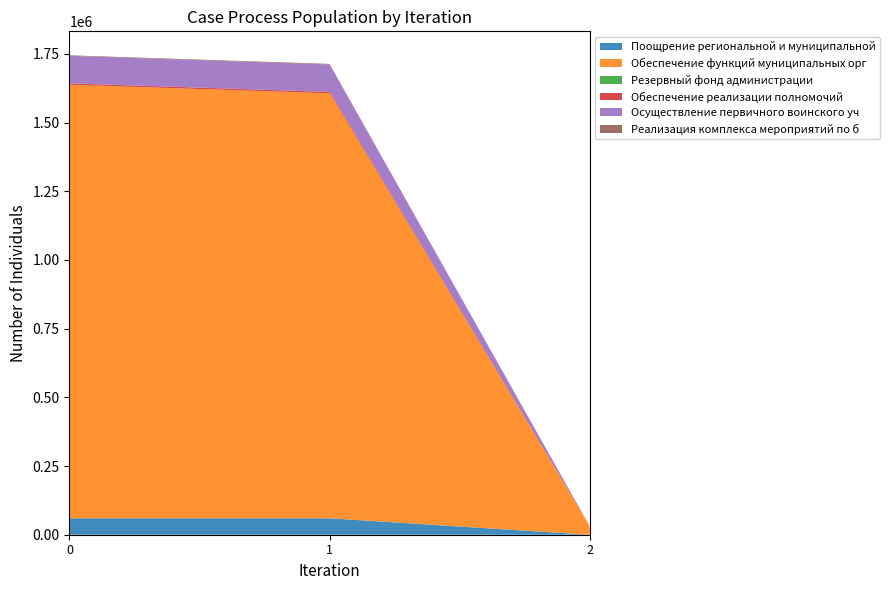

Reading left to right, list all the values displayed in this chart.

Поощрение региональной и муниципальной: 59800.0	59800.0	0.0
Обеспечение функций муниципальных орг: 1577675.0	1546977.2	30697.8
Резервный фонд администрации: 500.0	0.0	500.0
Обеспечение реализации полномочий: 5000.0	5000.0	0.0
Осуществление первичного воинского уч: 99900.0	99900.0	0.0
Реализация комплекса мероприятий по б: 2169.2	2169.2	0.0